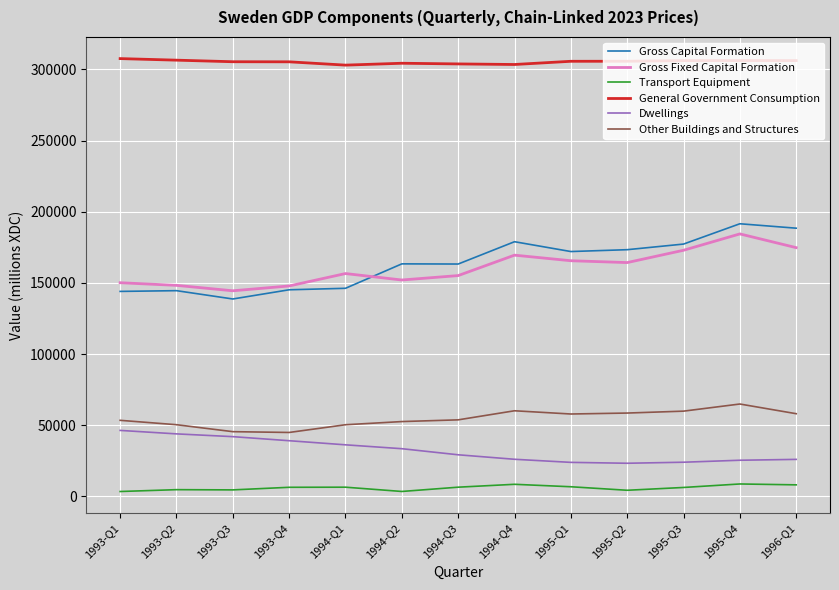

The value of General Government Consumption at 1993-Q4 is 201208. True or false?

False